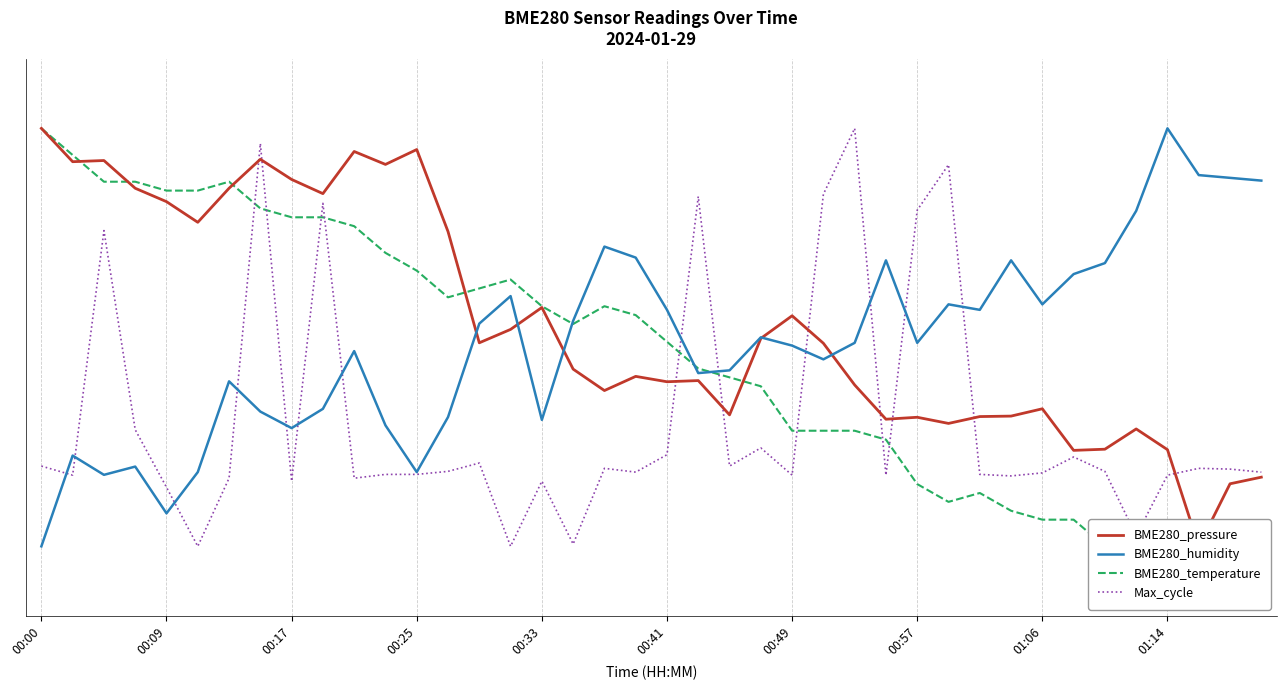

At which category does the chart reach its minimum across all series?

37